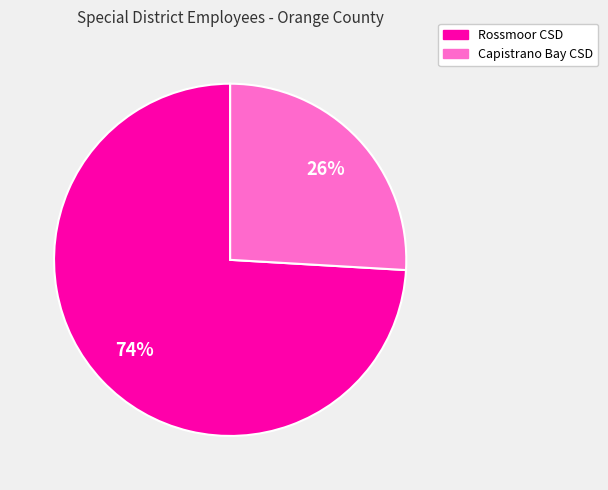

To the nearest percent, what is the difference between the largest and smallest slice percentages?

48%